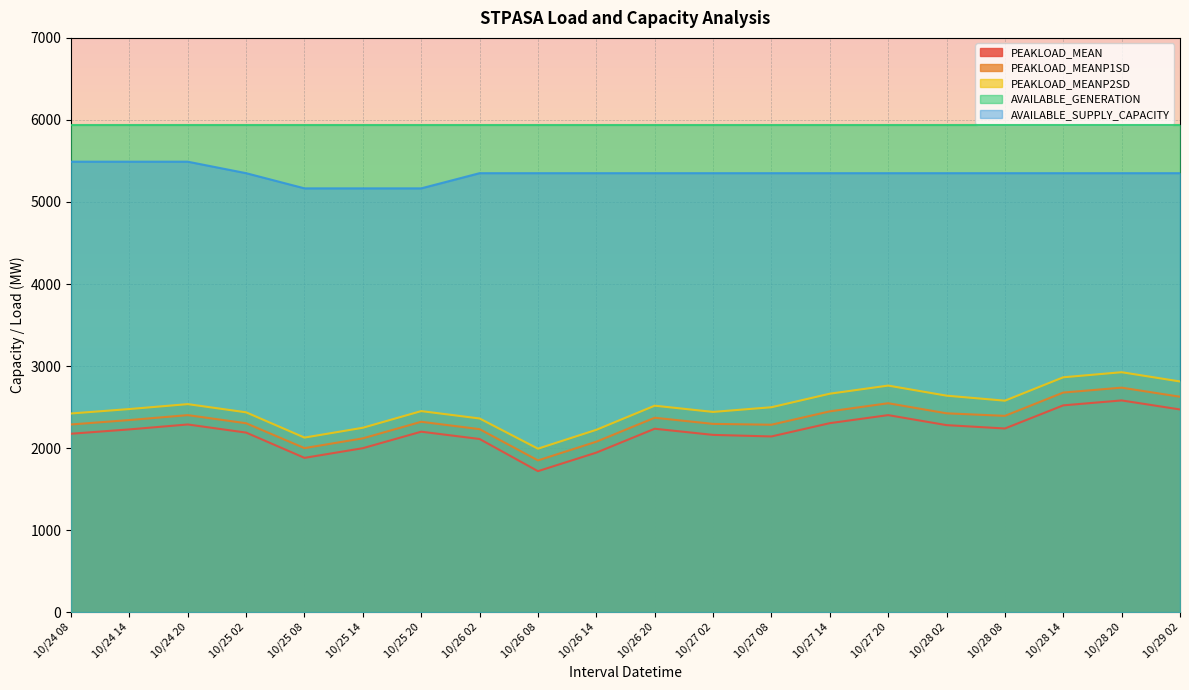

What is the label of the 18th point from the right?

10/24 20